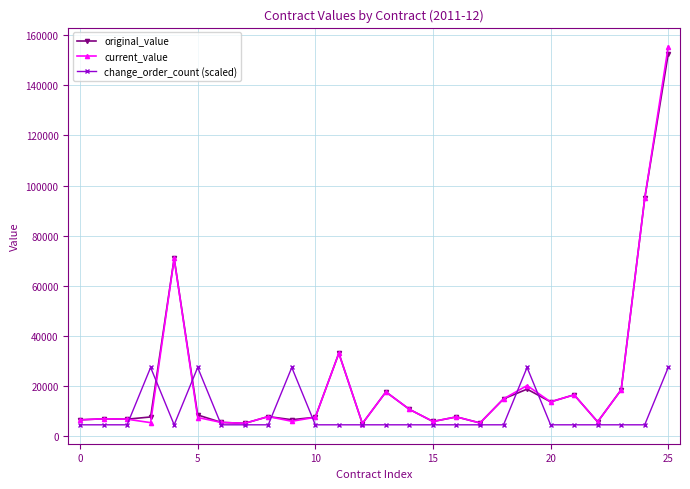

Which series has the largest range (max minus min)?

current_value